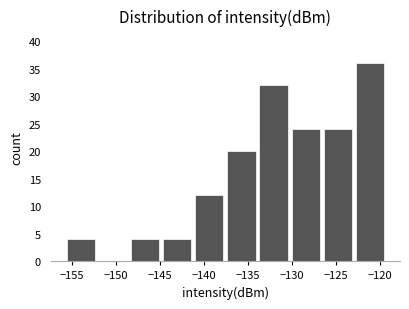

How tall is the bar that spans -126.5 to -123.0 on the x-axis? Neither the bar edges nor the heights are printed on the chart, so give them approximately, as read against the axes.

24